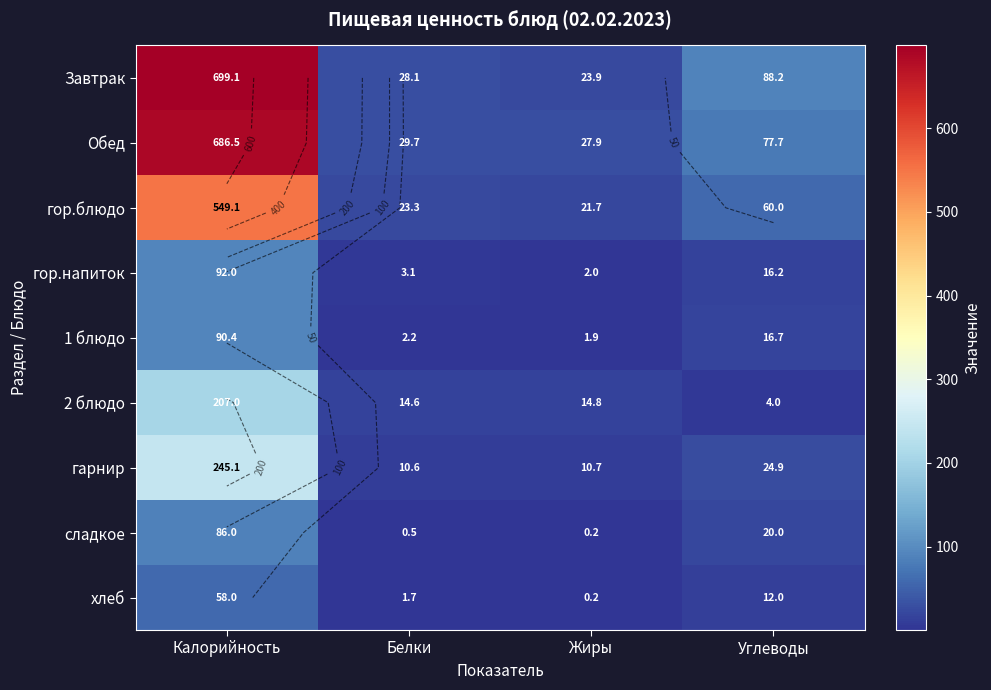

Rank the series at Белки from lowest to highest value.

сладкое, хлеб, 1 блюдо, гор.напиток, гарнир, 2 блюдо, гор.блюдо, Завтрак, Обед